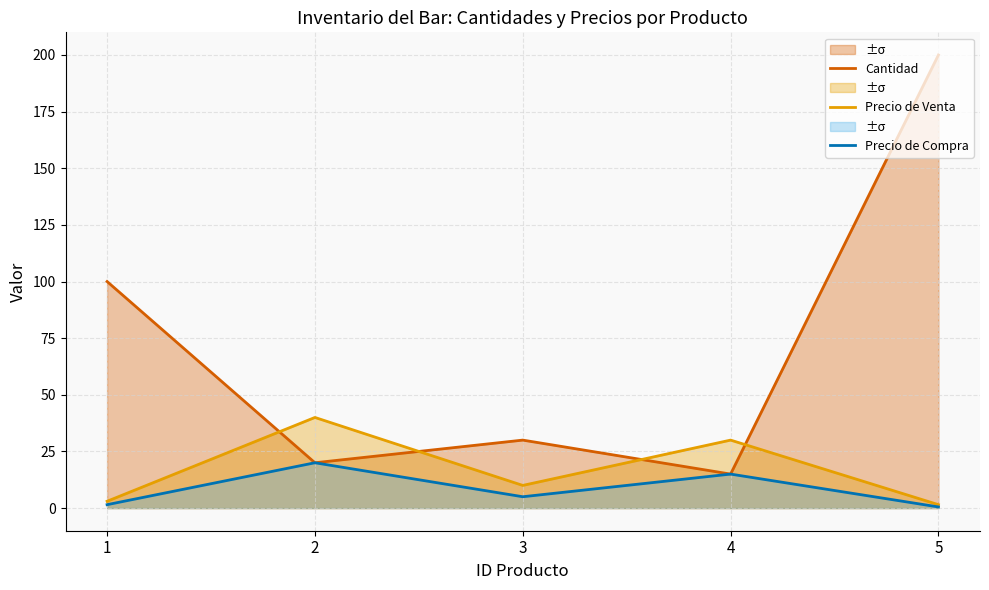

How many lines are shown in the chart?

3